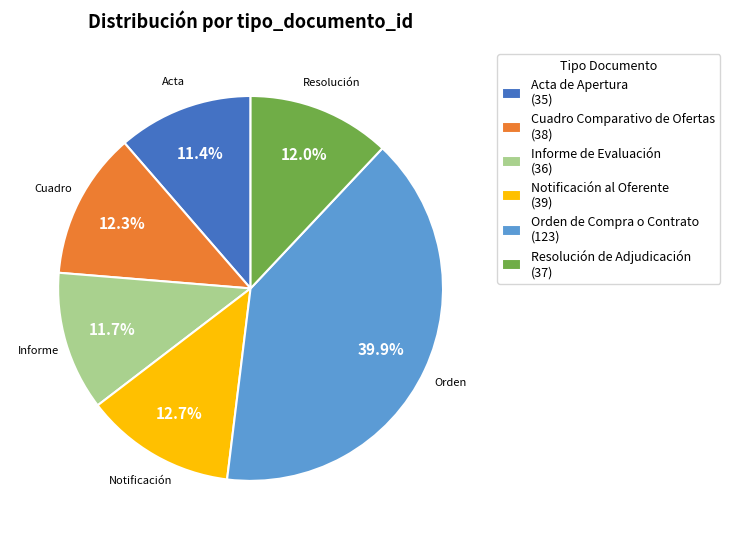

Between Informe de Evaluación (36) and Cuadro Comparativo de Ofertas (38), which is larger?

Cuadro Comparativo de Ofertas (38)